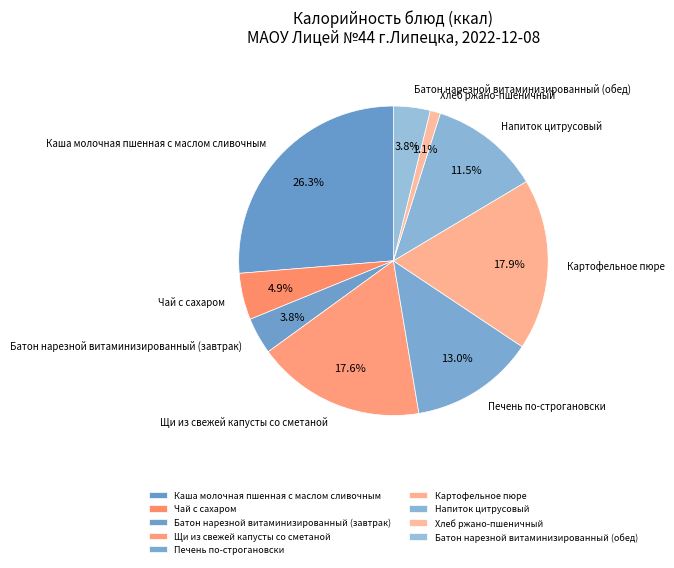

How many slices are in this pie chart?

9